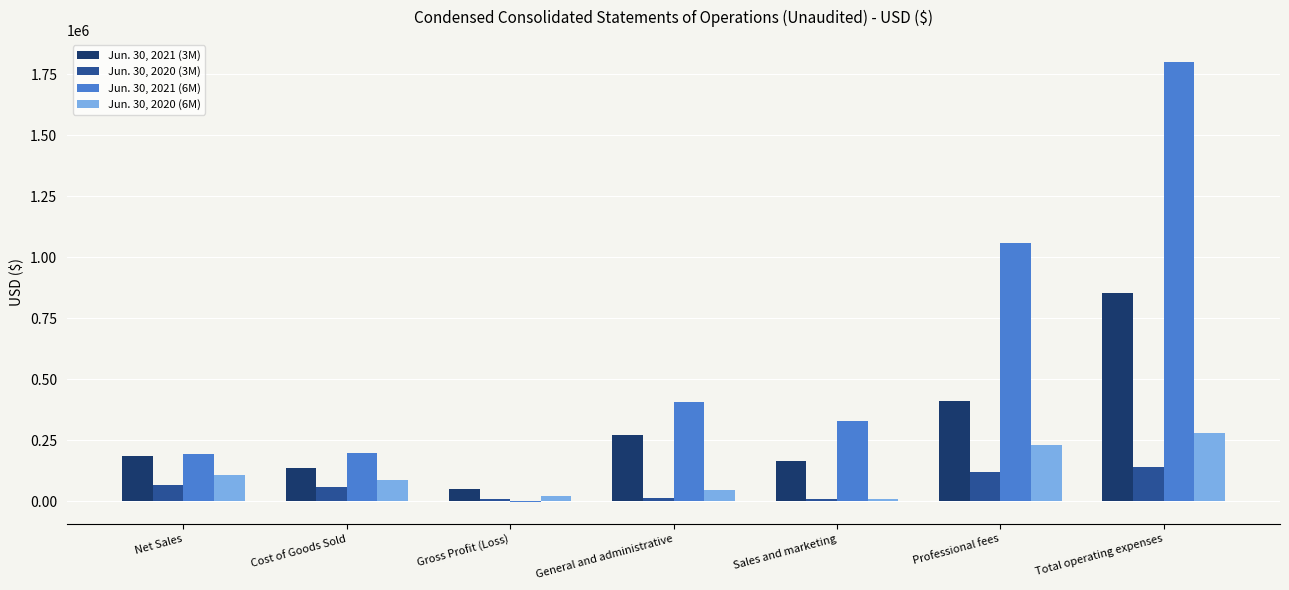

What is the total value across all series at Sales and marketing?

511631